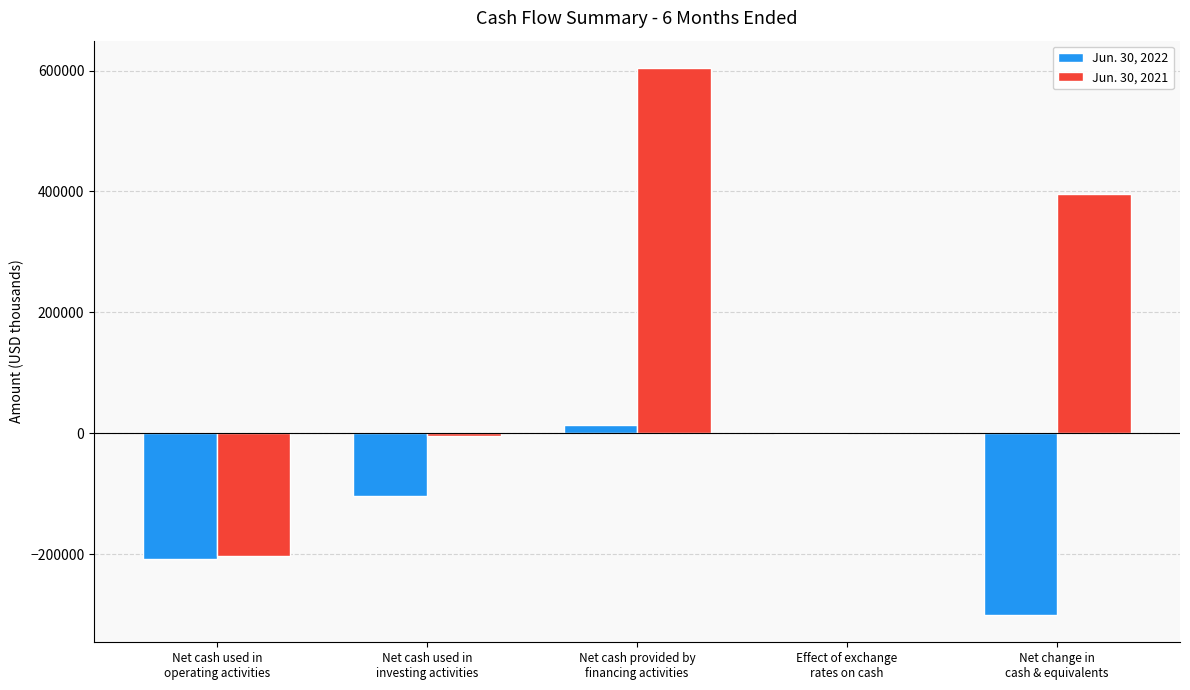

What is the maximum value shown in the chart?

604300